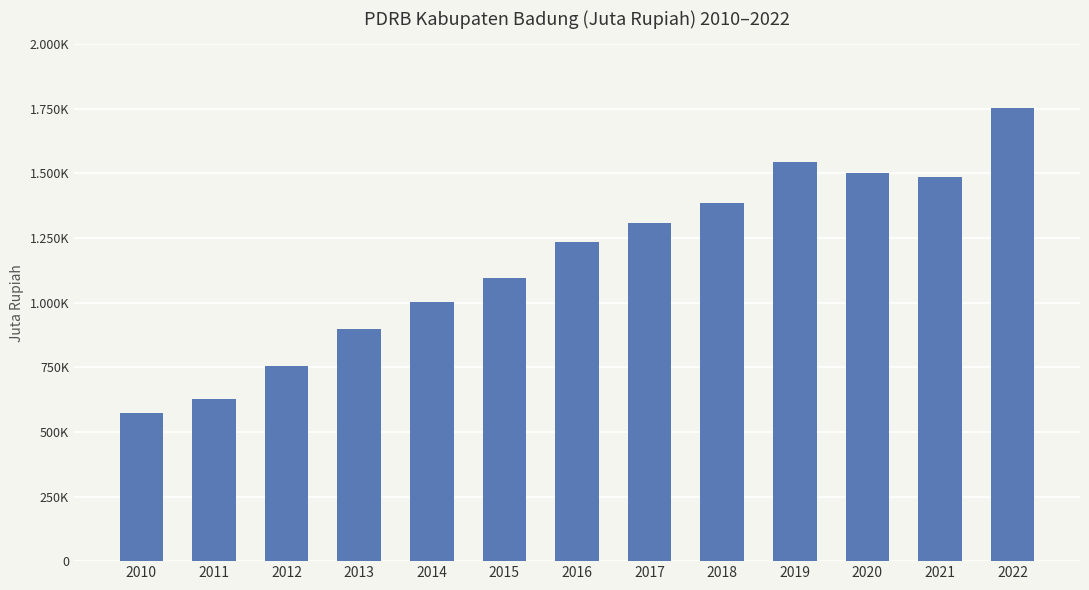

Where is the data nearest to the value 1162657?

2015